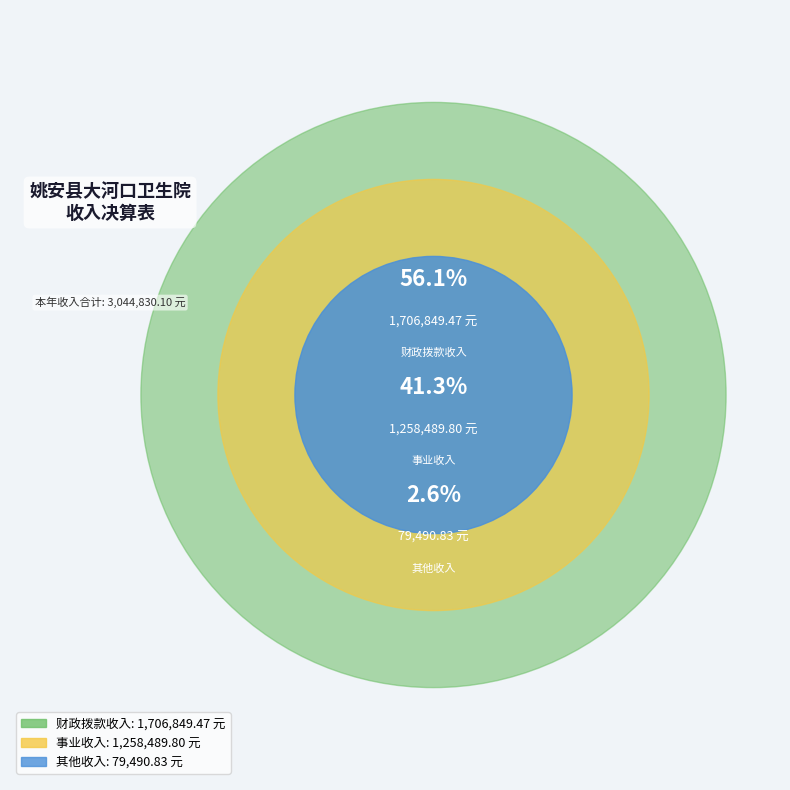

The 其他收入 slice represents 3% of the pie. True or false?

True